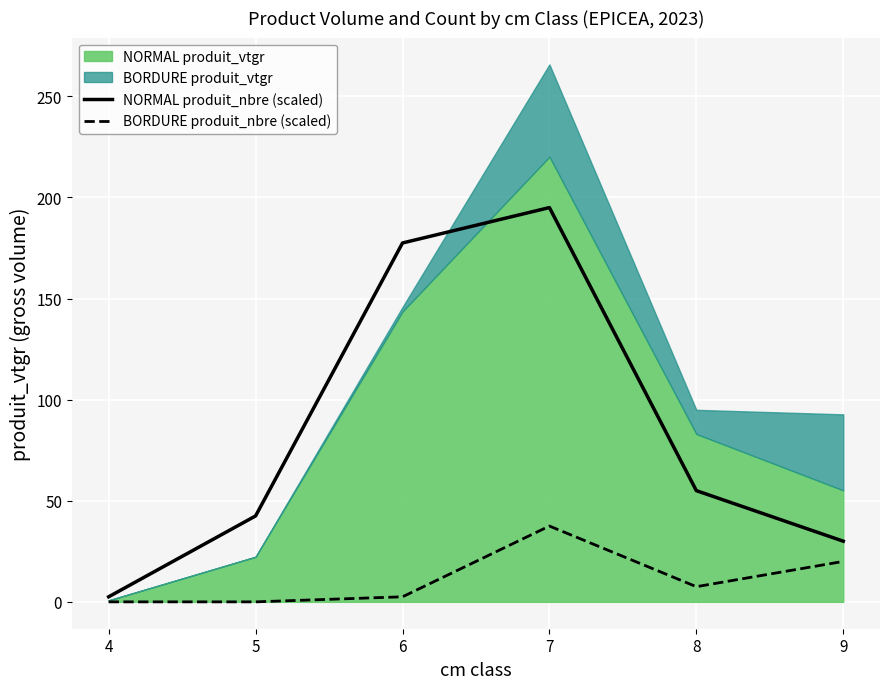

What is the maximum value for NORMAL produit_nbre (scaled)?

195.0